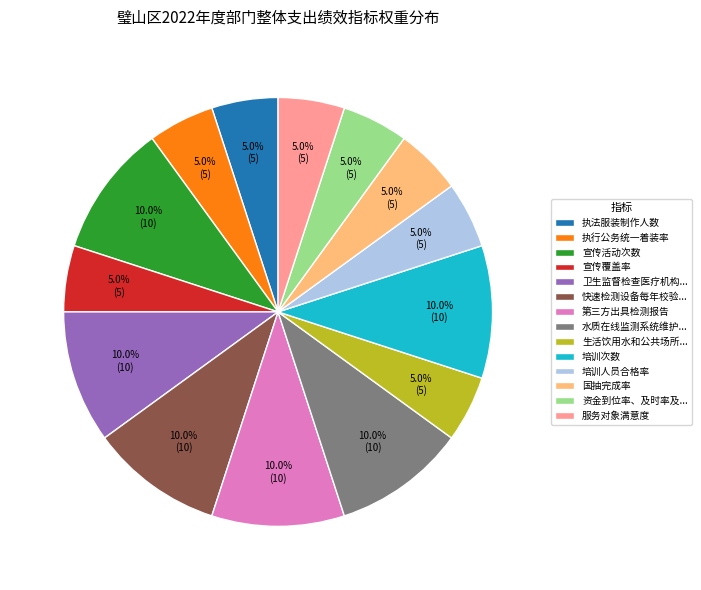

To the nearest percent, what is the difference between the largest and smallest slice percentages?

5%